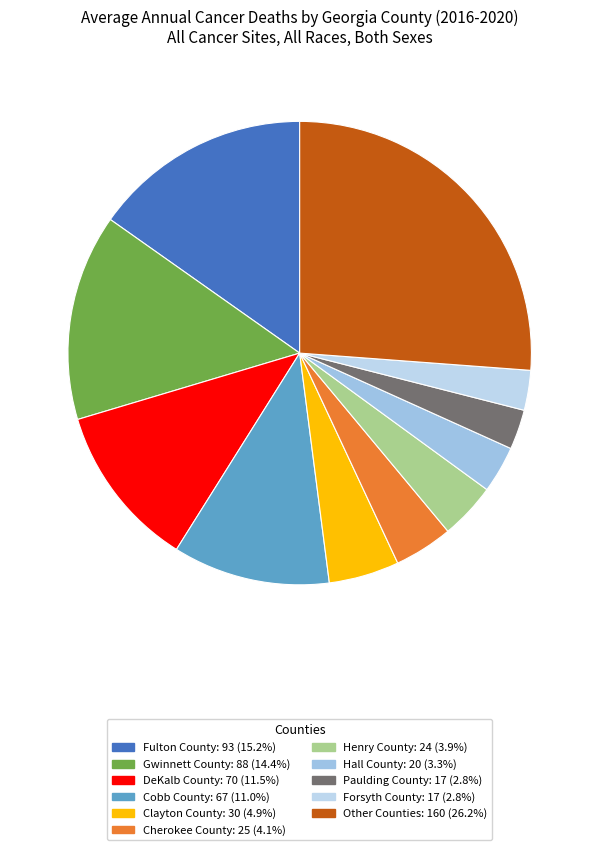

Count the number of slices in the pie.

11